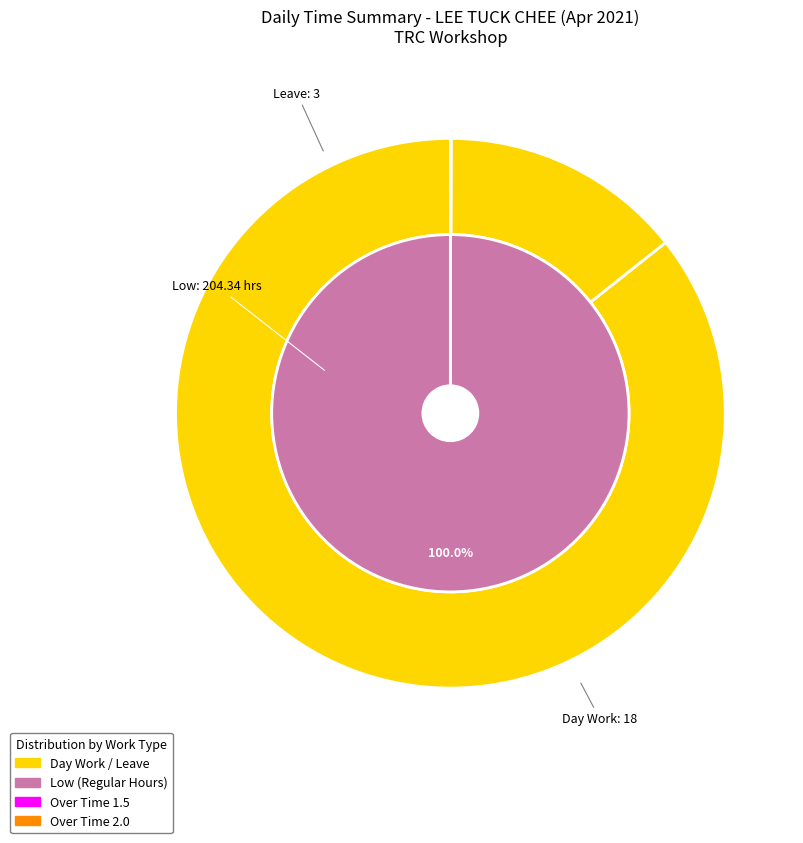

Does Length Of Work account for over 50% of the chart?

Yes